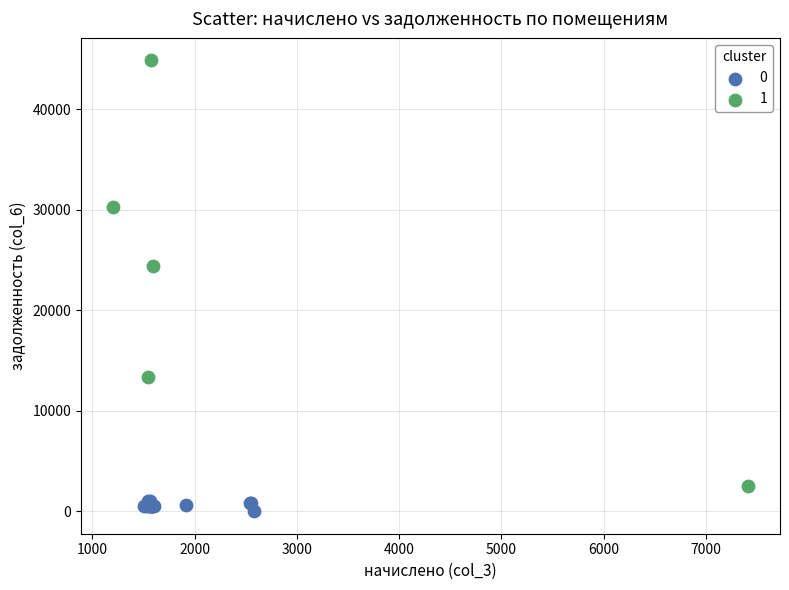

What are all the series names shown in the legend?

0, 1